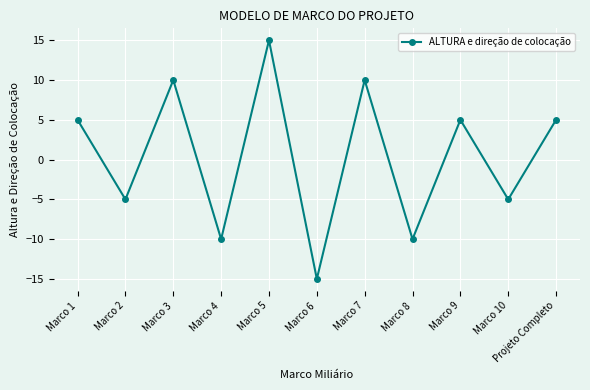

What is the value of the 8th point from the left?

-10